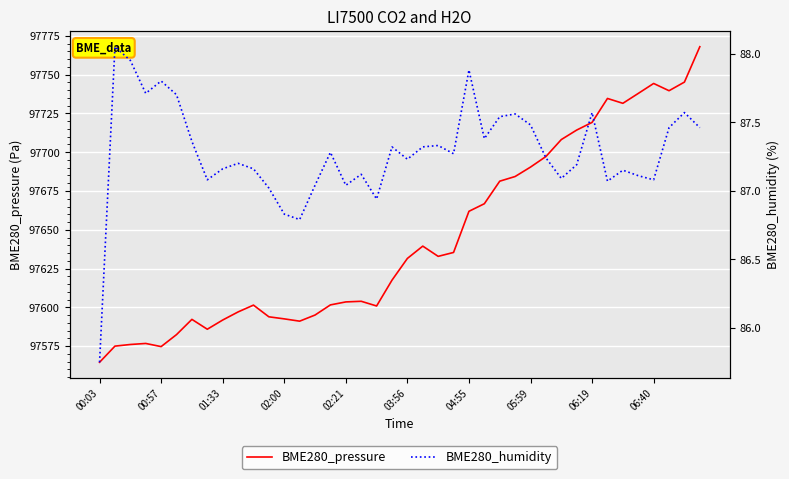

Which series has the largest total across all categories?

BME280_pressure